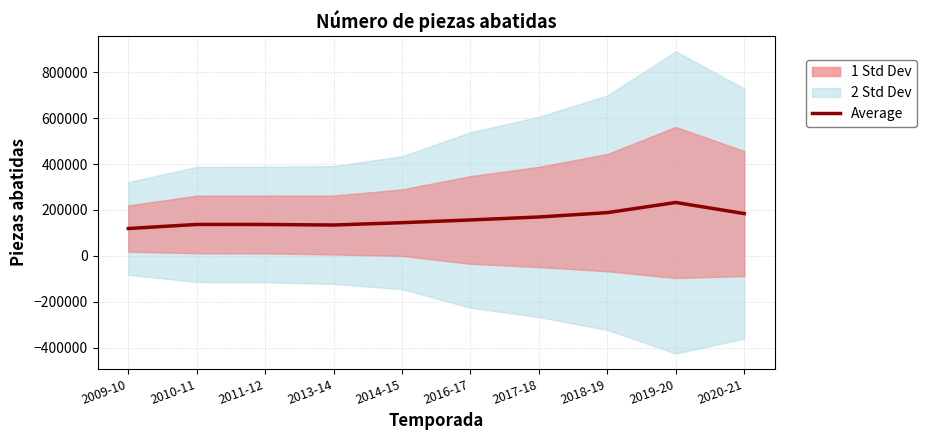

Which label corresponds to the smallest value in the chart?

2009-10